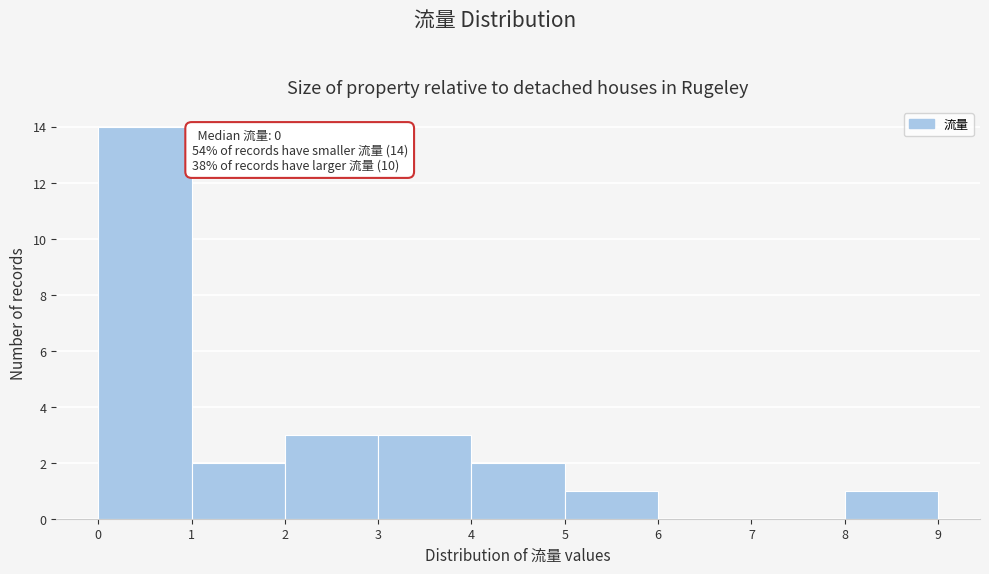

Over which range of the x-axis is the bar tallest?

0 to 1